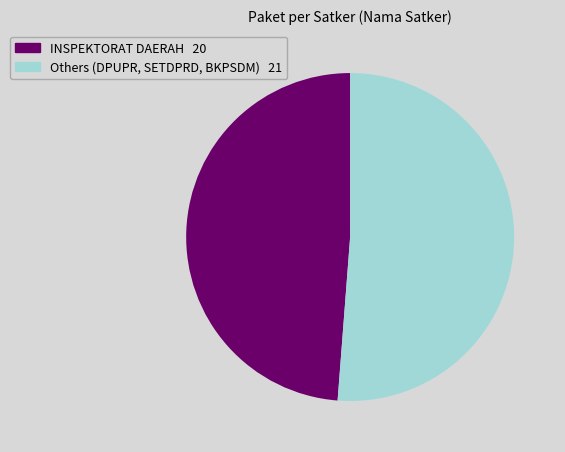

Approximately how many times larger is the value at Others (DPUPR, SETDPRD, BKPSDM) 21 compared to INSPEKTORAT DAERAH 20?

1.0